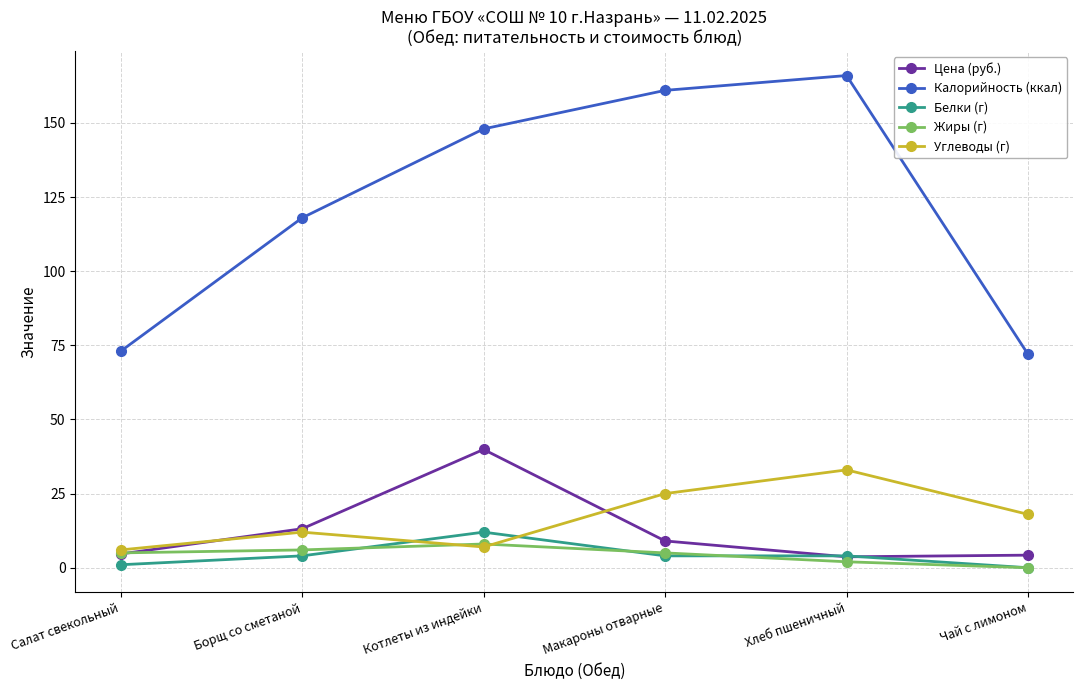

Where is Калорийность (ккал) nearest to the value 119?

Борщ со сметаной